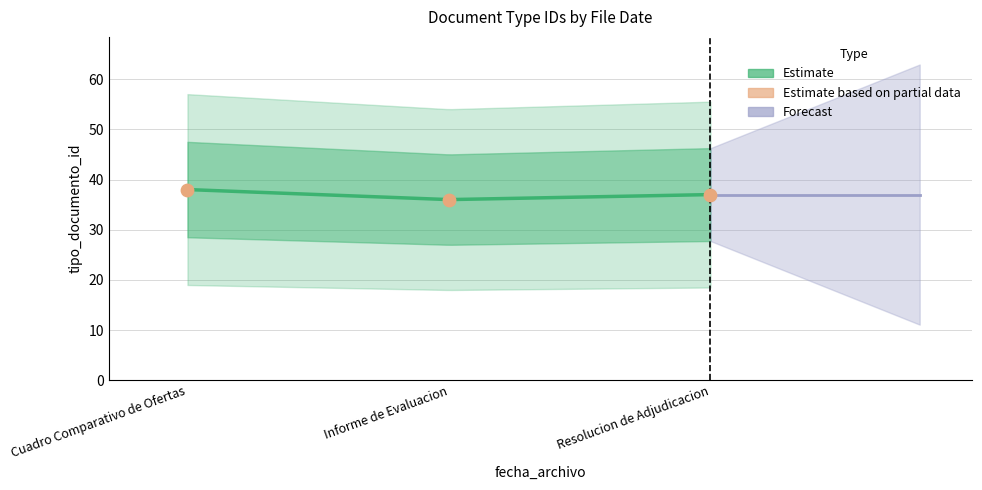

Approximately how many times larger is the value at Resolucion de Adjudicacion compared to Informe de Evaluacion?

1.0